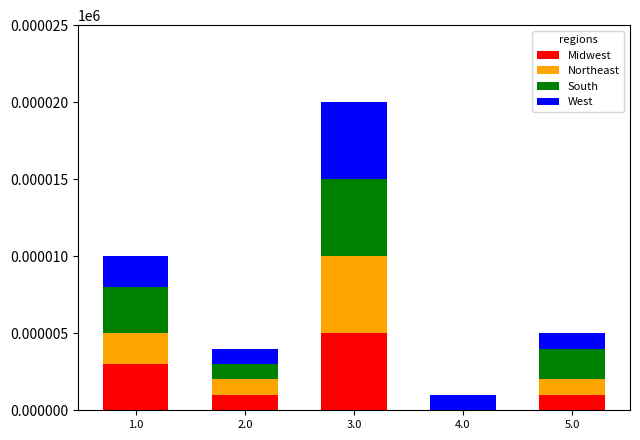

At which label does Midwest reach its peak?

3.0